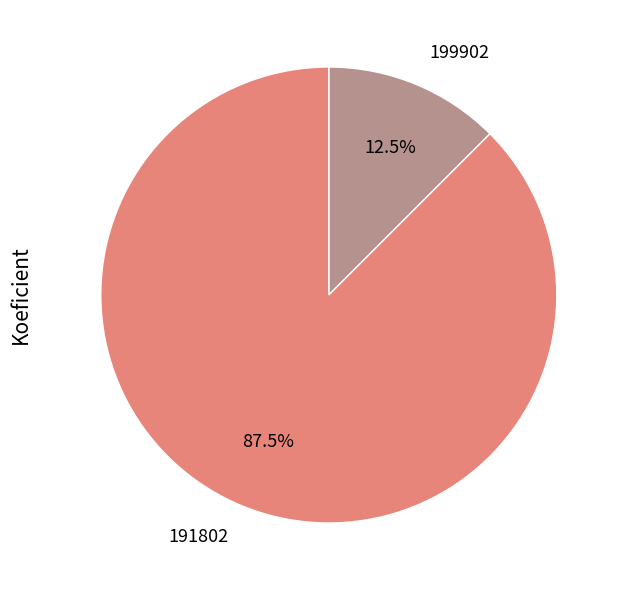

How many segments does this pie chart have?

2